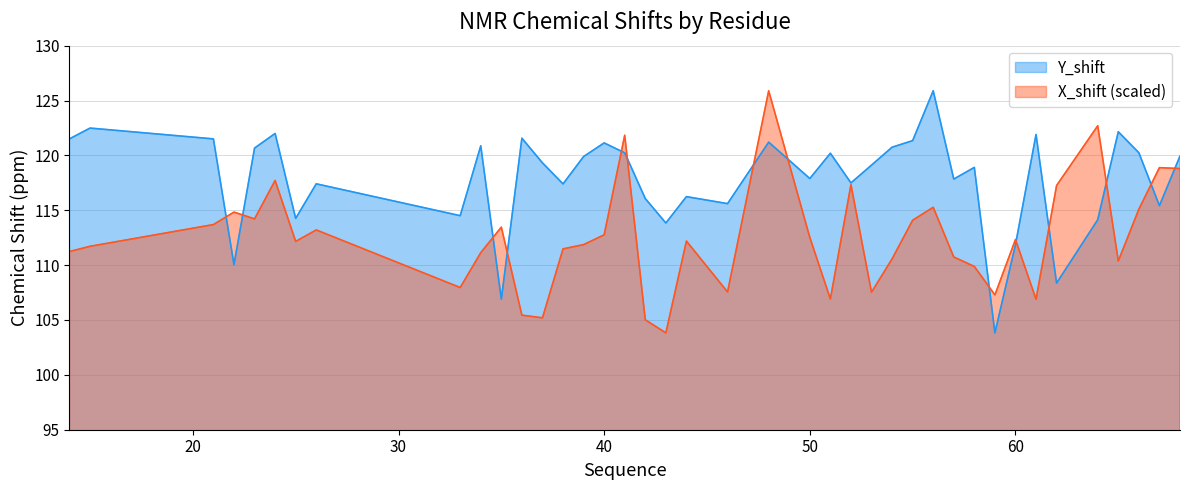

Which category has the lowest value in the X_shift series?

43